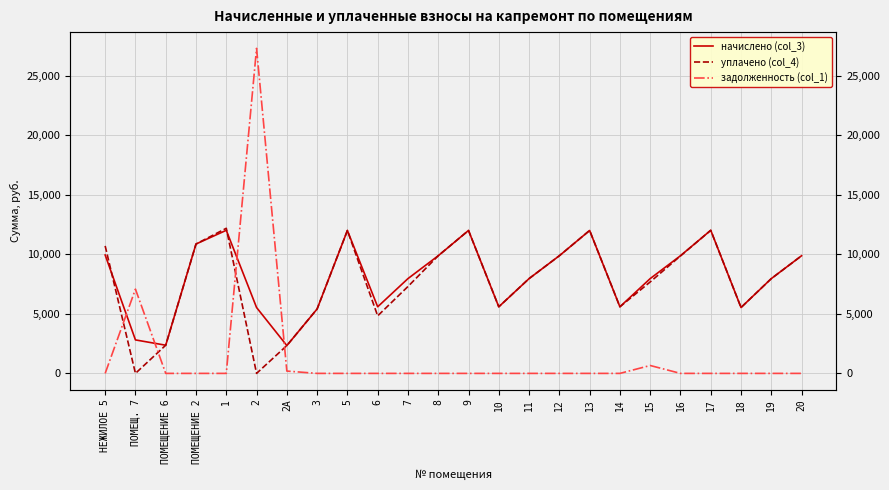

What is the highest value of the уплачено (col_4) series?

12181.0